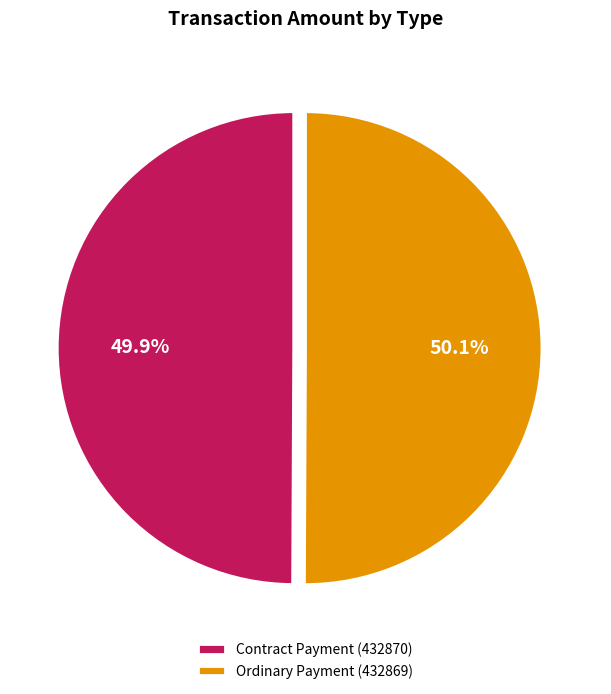

Is it true that Contract Payment (432870) is 58% of the pie?

False